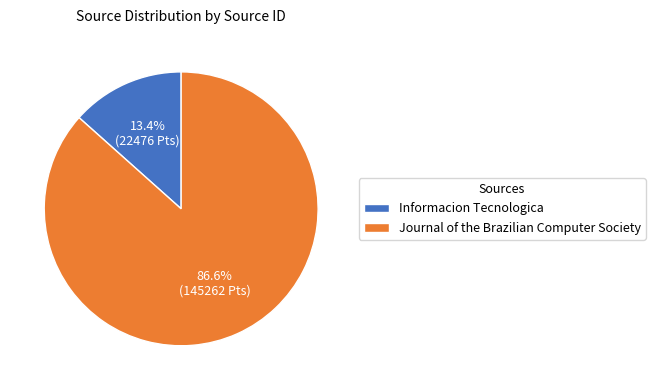

What is the largest slice in the pie chart?

Journal of the Brazilian Computer Society